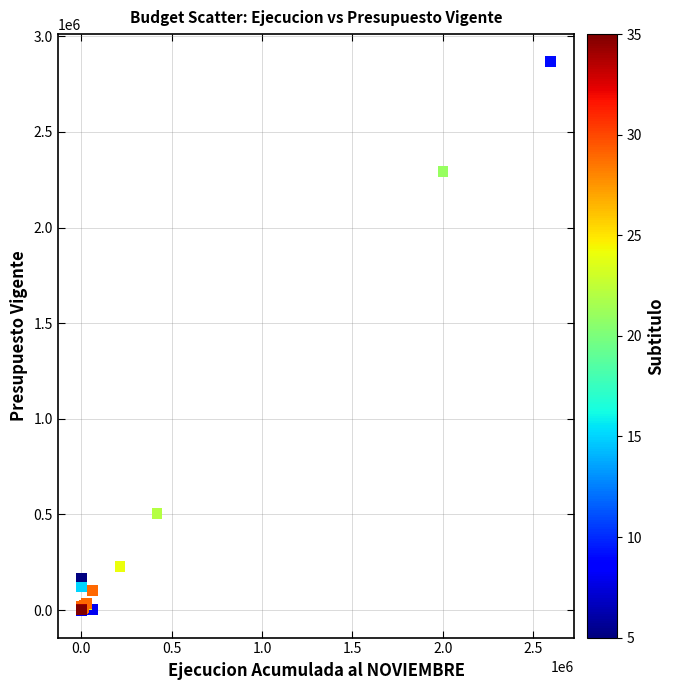

What Y value in the scatter plot is closest to 1433794?

2292724